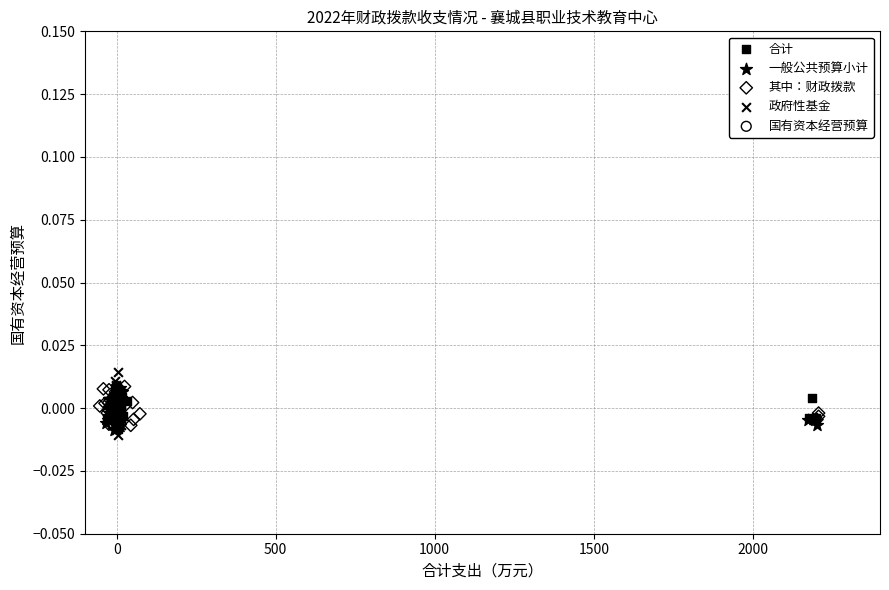

What are all the series names shown in the legend?

合计, 一般公共预算小计, 其中：财政拨款, 政府性基金, 国有资本经营预算